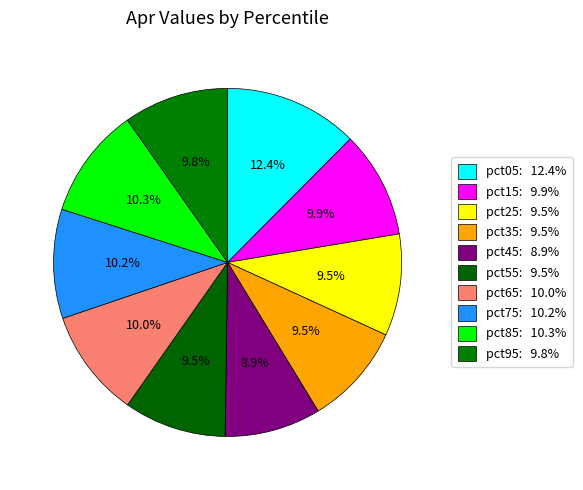

How many segments does this pie chart have?

10